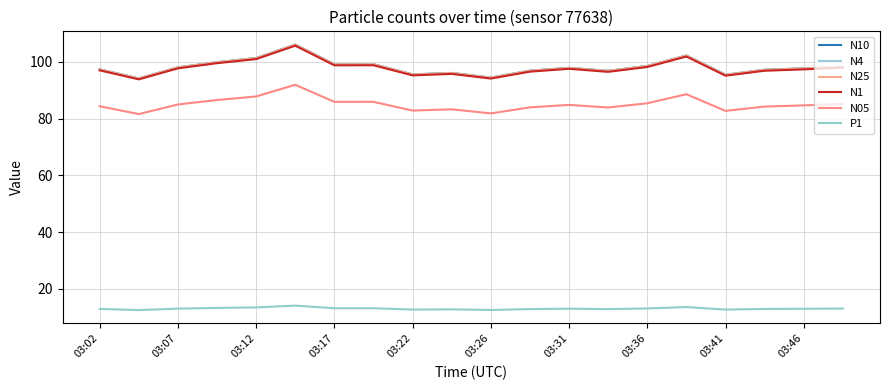

True or false: P1 and N05 intersect in this chart.

False